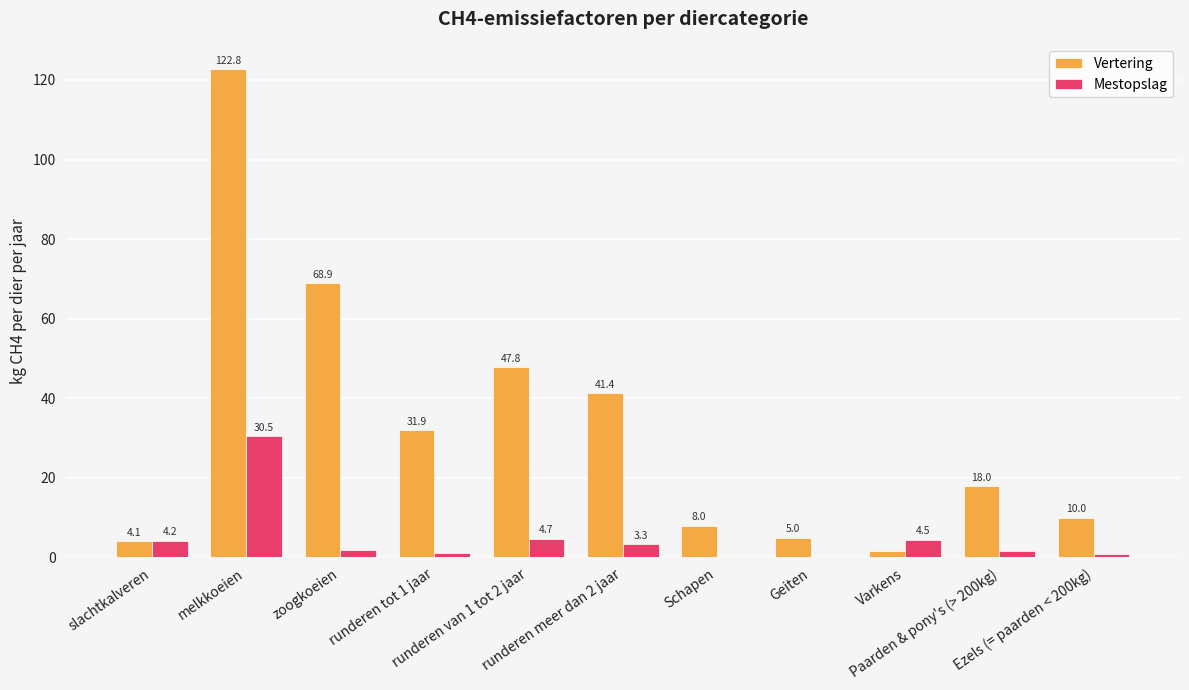

Which series has the largest total across all categories?

Vertering